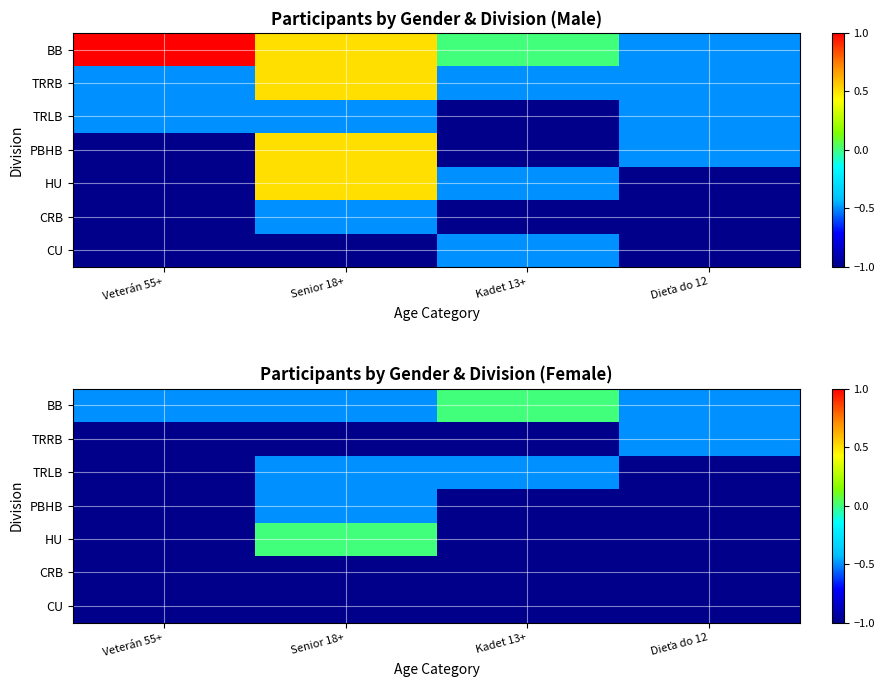

Where is PBHB nearest to the value 0?

Senior 18+